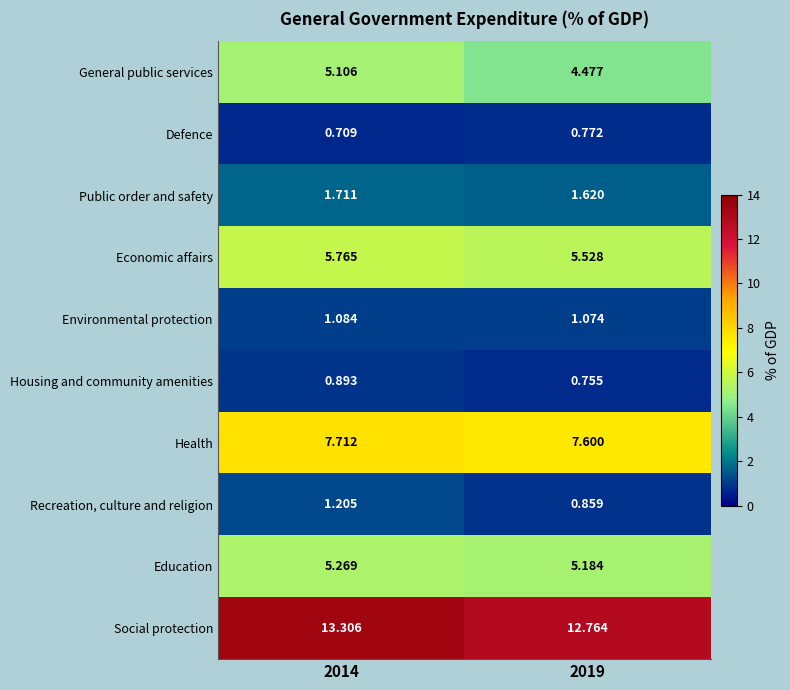

Between 2014 and 2019, which series saw the biggest shift?

General public services